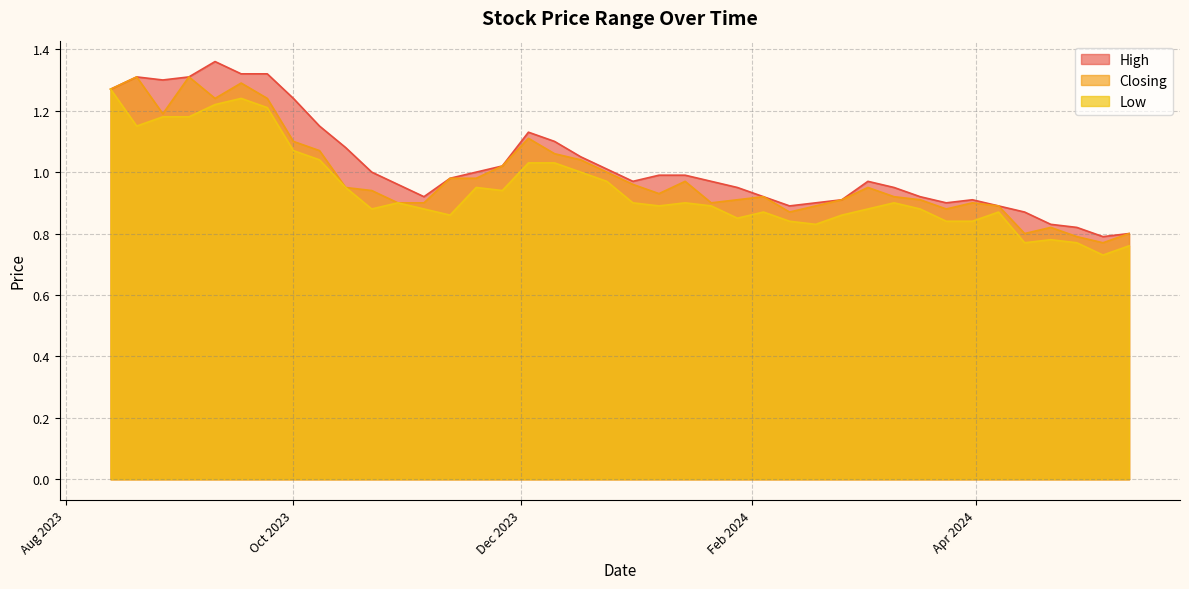

Does the chart display data point markers on the line(s)?

No